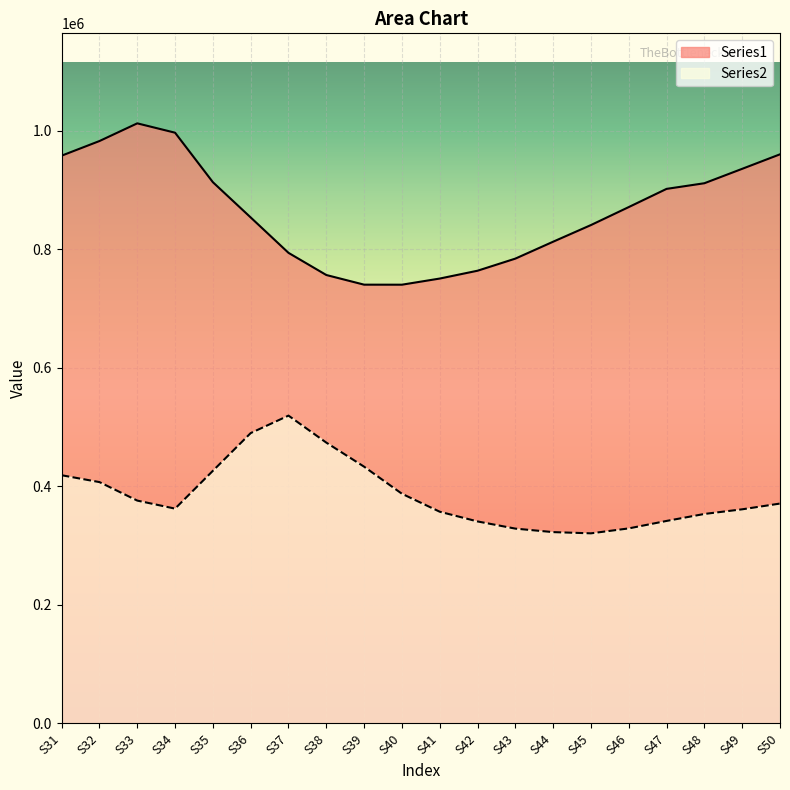

Rank the series at S43 from lowest to highest value.

Series2, Series1